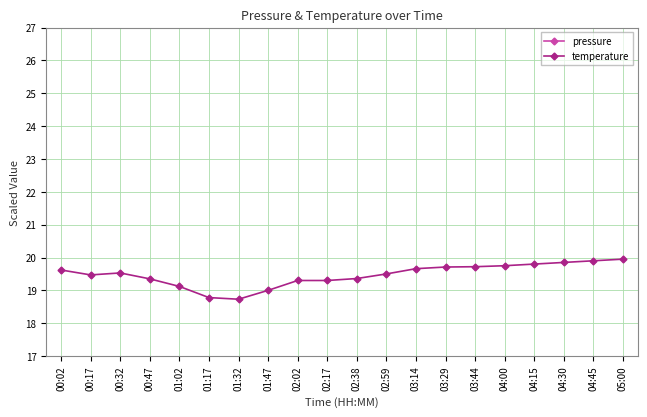

The value of pressure at 04:30 is 2.0. True or false?

True